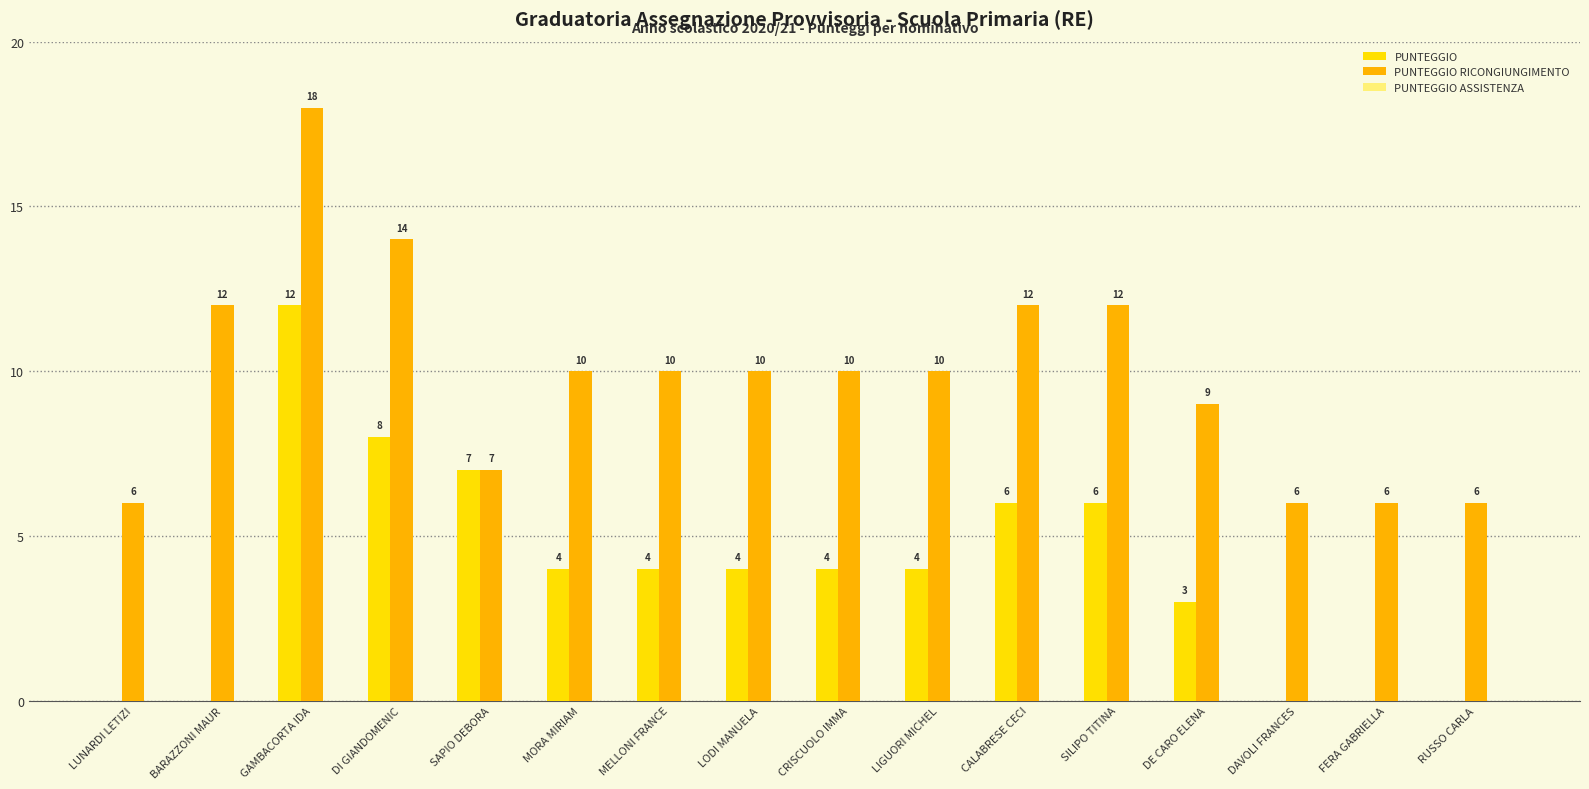

What is the sum of all PUNTEGGIO values?

62